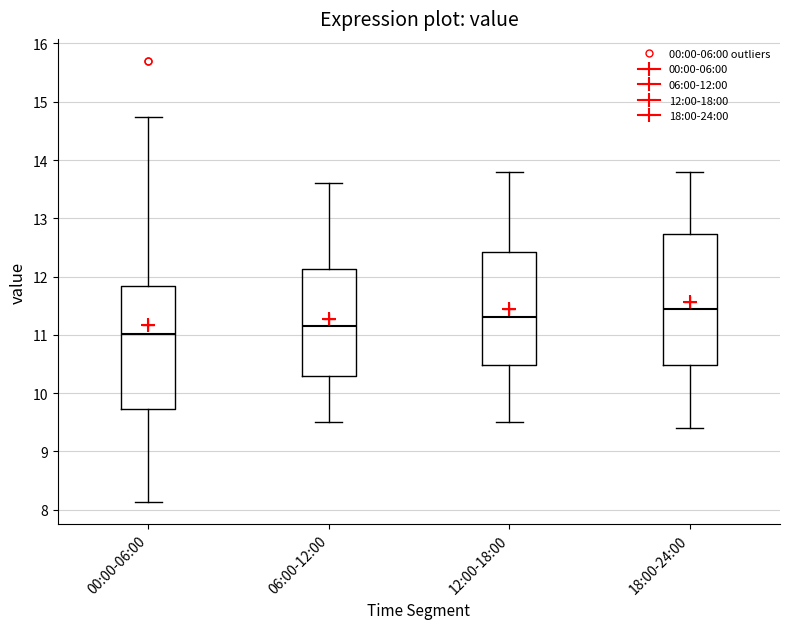

Where is the lower edge of the box for 18:00-24:00 on the y-axis? The values are not printed on the chart, so give them approximately, as read against the axis.

10.5